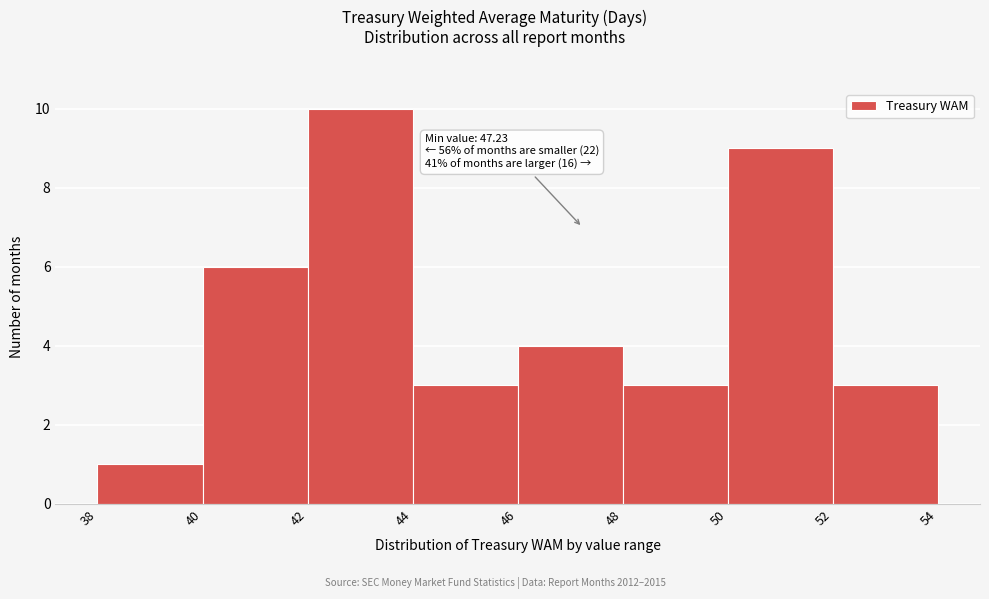

Which range on the x-axis has the tallest bar?

42 to 44